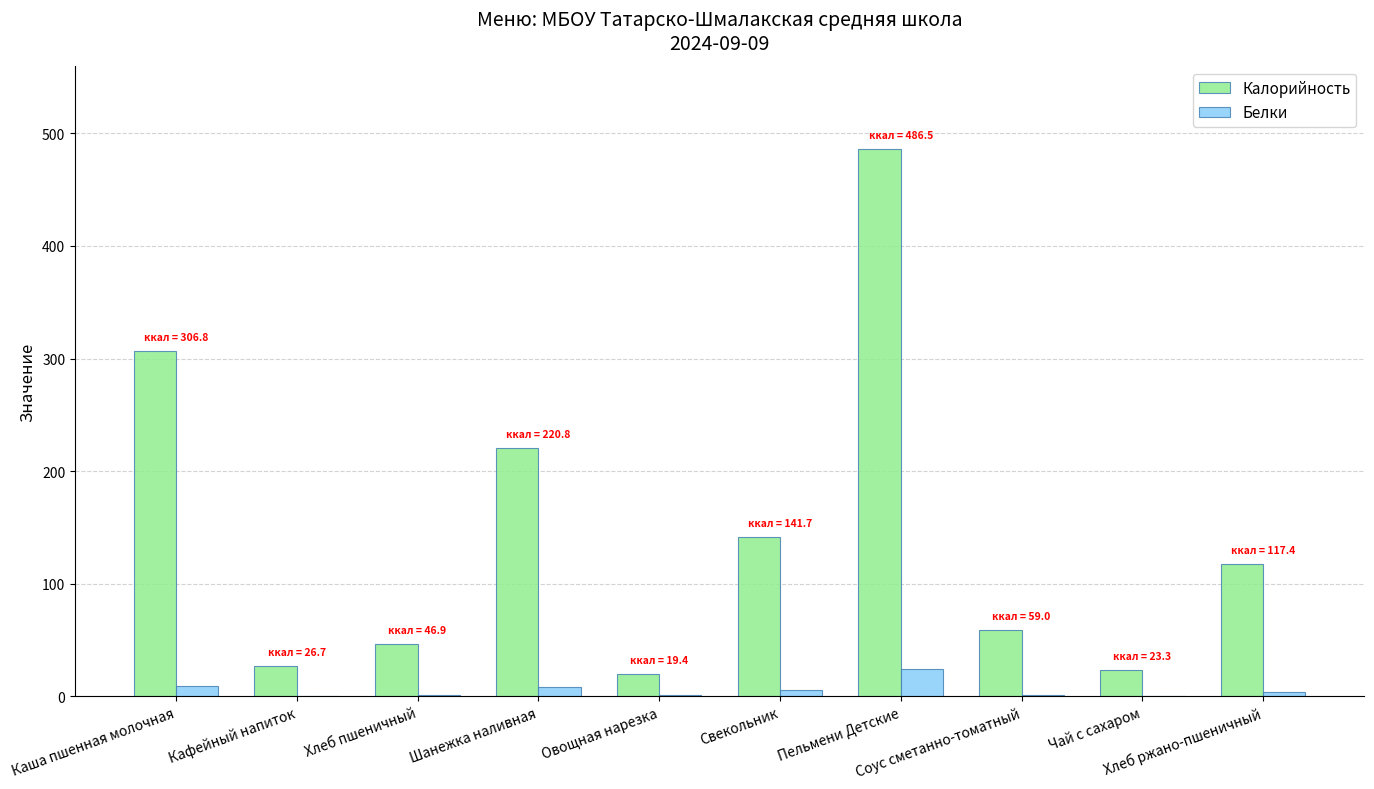

What is the approximate value of Белки at Хлеб пшеничный?

1.5